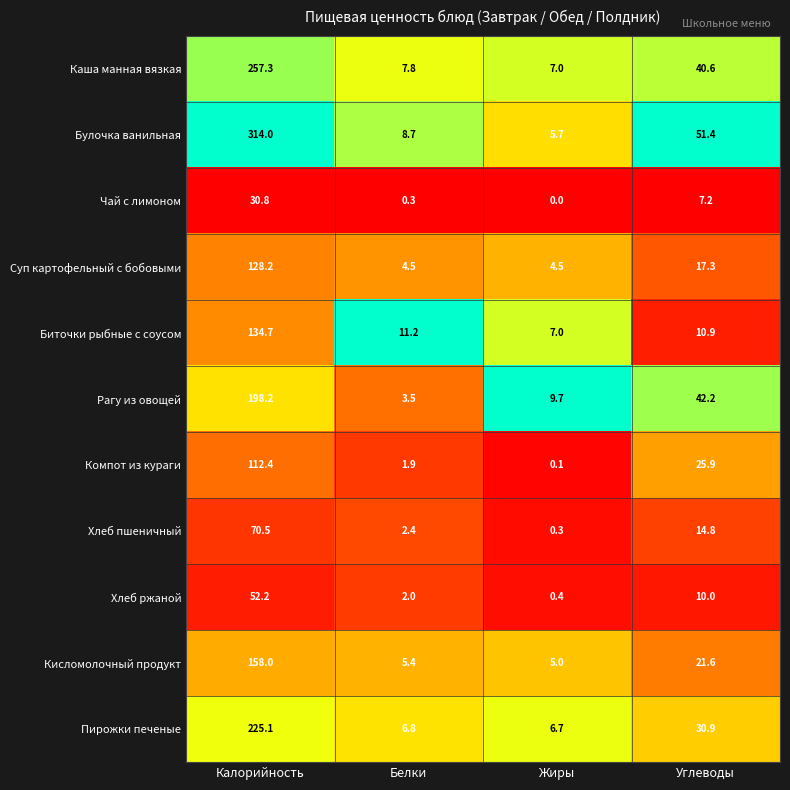

Which label corresponds to the smallest value in the chart?

Жиры